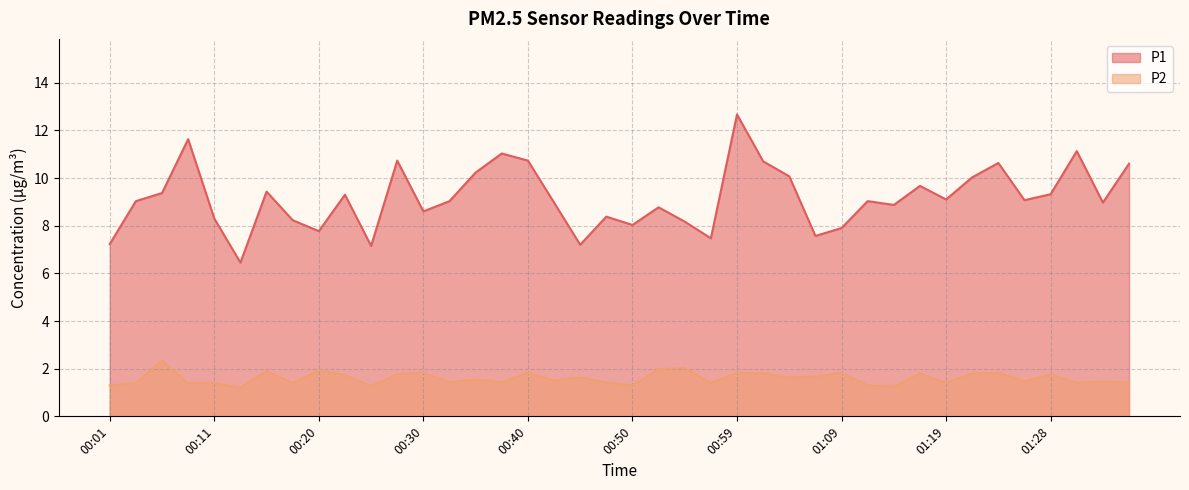

List the series in order of their peak value, lowest first.

P2, P1